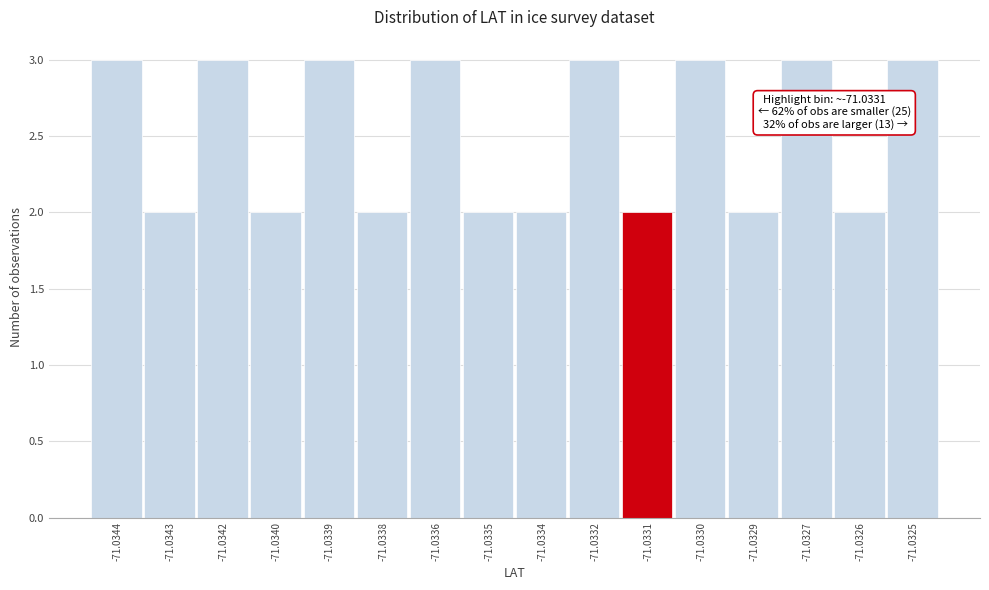

Reading left to right, transcribe all the data shown in this chart.

-71.0344=3	-71.0343=2	-71.0342=3	-71.0340=2	-71.0339=3	-71.0338=2	-71.0336=3	-71.0335=2	-71.0334=2	-71.0332=3	-71.0331=2	-71.0330=3	-71.0329=2	-71.0327=3	-71.0326=2	-71.0325=3